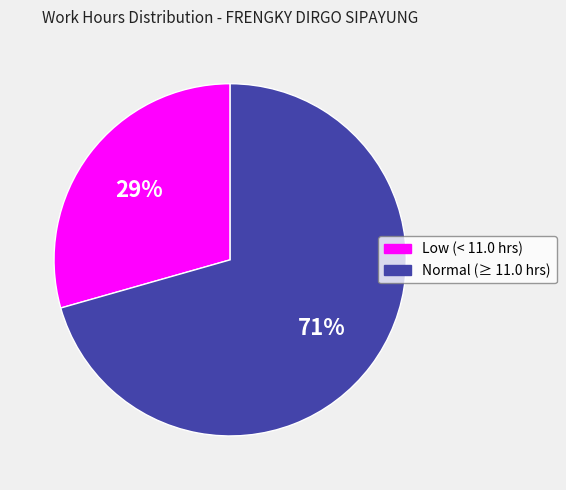

What percentage is the Low (< 11.0 hrs) slice, to the nearest percent?

29%